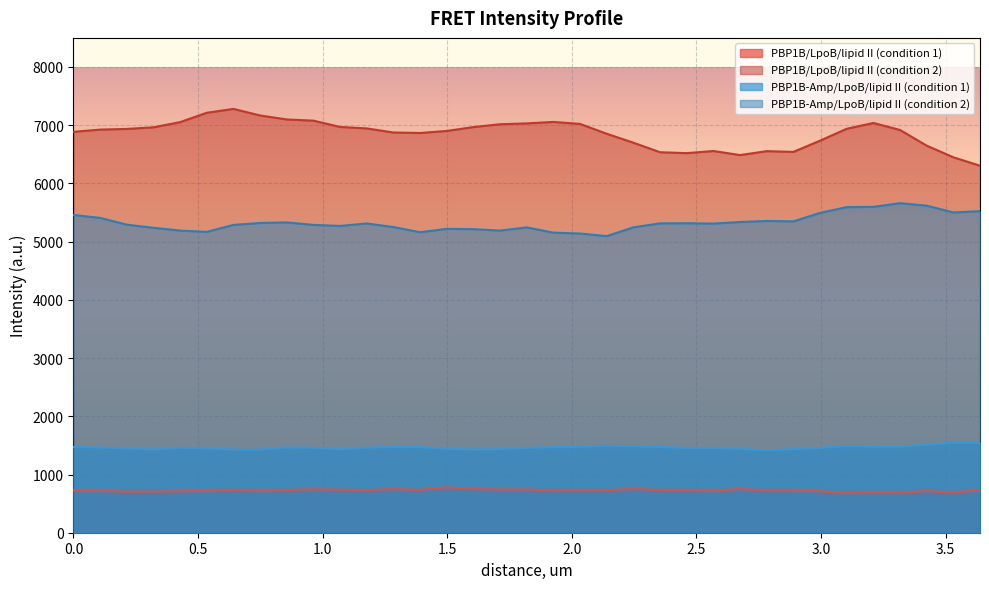

True or false: PBP1B-Amp/LpoB/lipid II (condition 2) and PBP1B/LpoB/lipid II (condition 1) intersect in this chart.

False